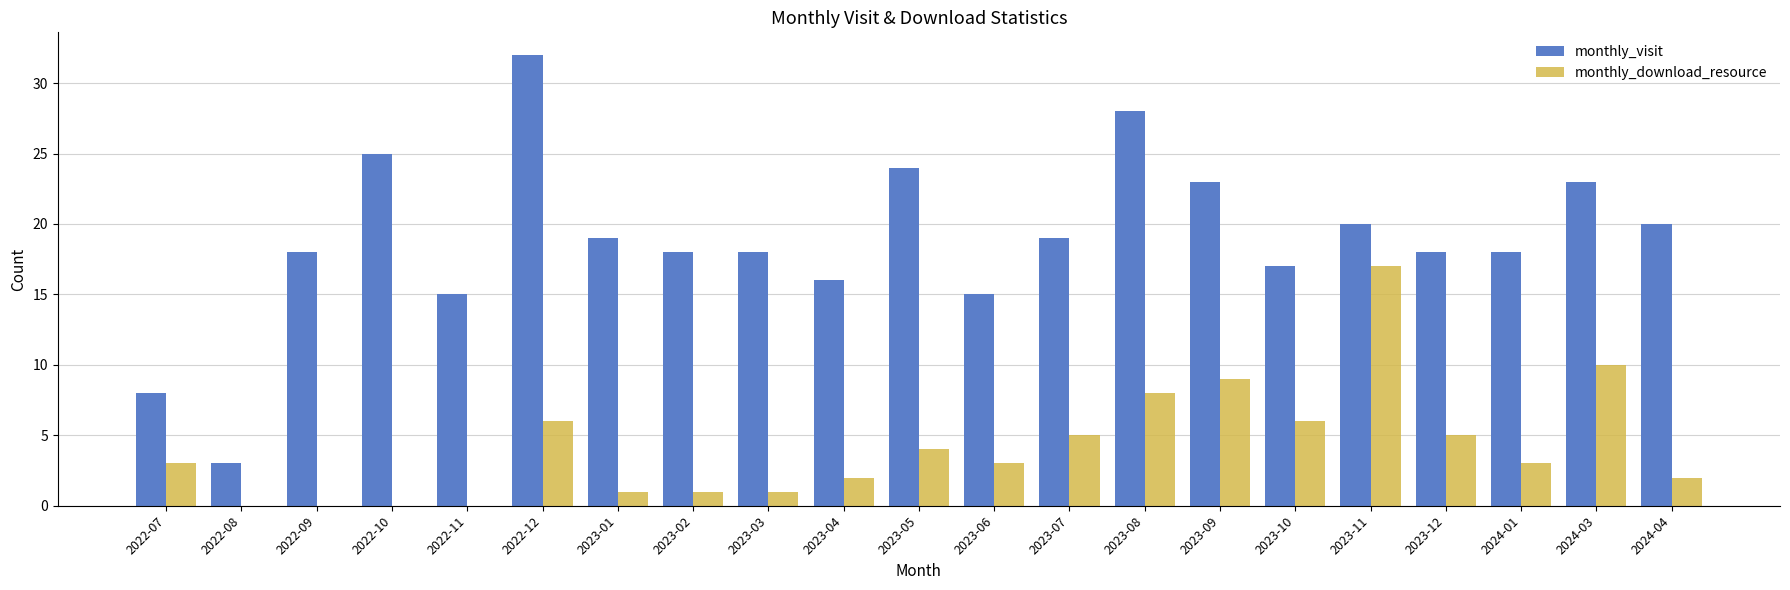

At which label does monthly_download_resource reach its peak?

2023-11